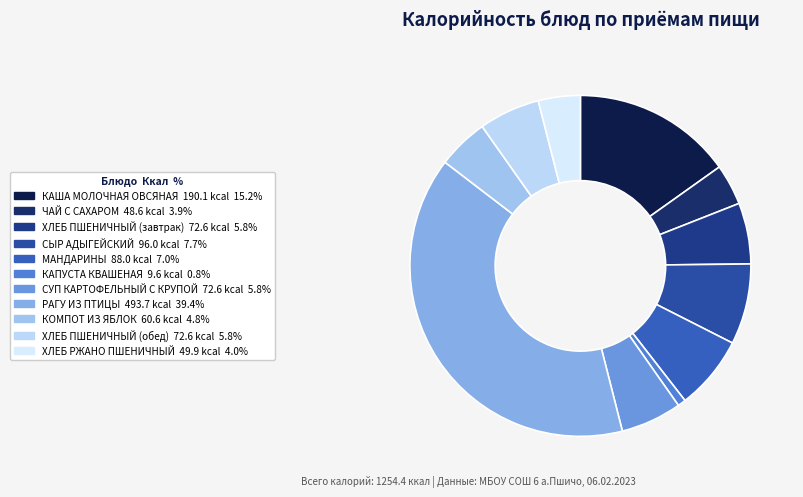

What percentage is the ХЛЕБ РЖАНО ПШЕНИЧНЫЙ slice, to the nearest percent?

4%